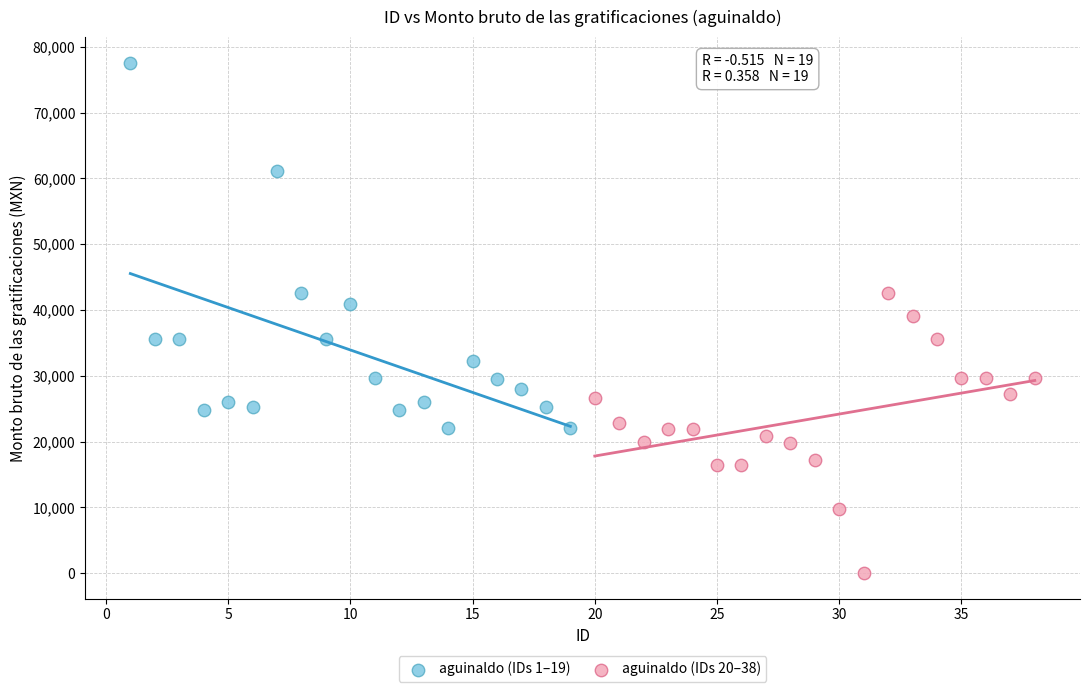

Which series contains the highest Y value?

aguinaldo (IDs 1–19)